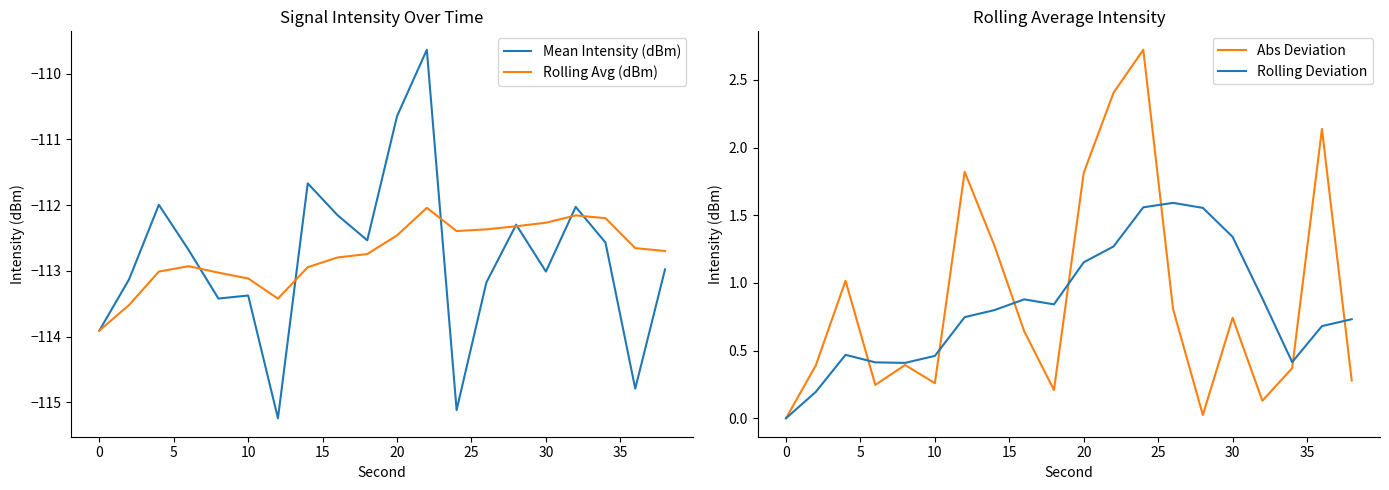

Count the number of data series in this chart.

4